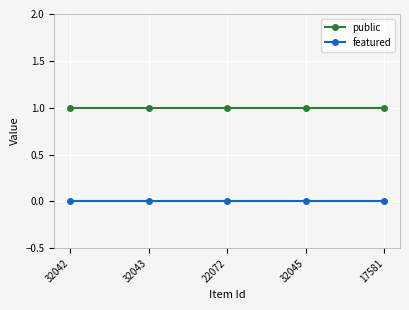

True or false: featured has more than 2 interior local peaks.

False